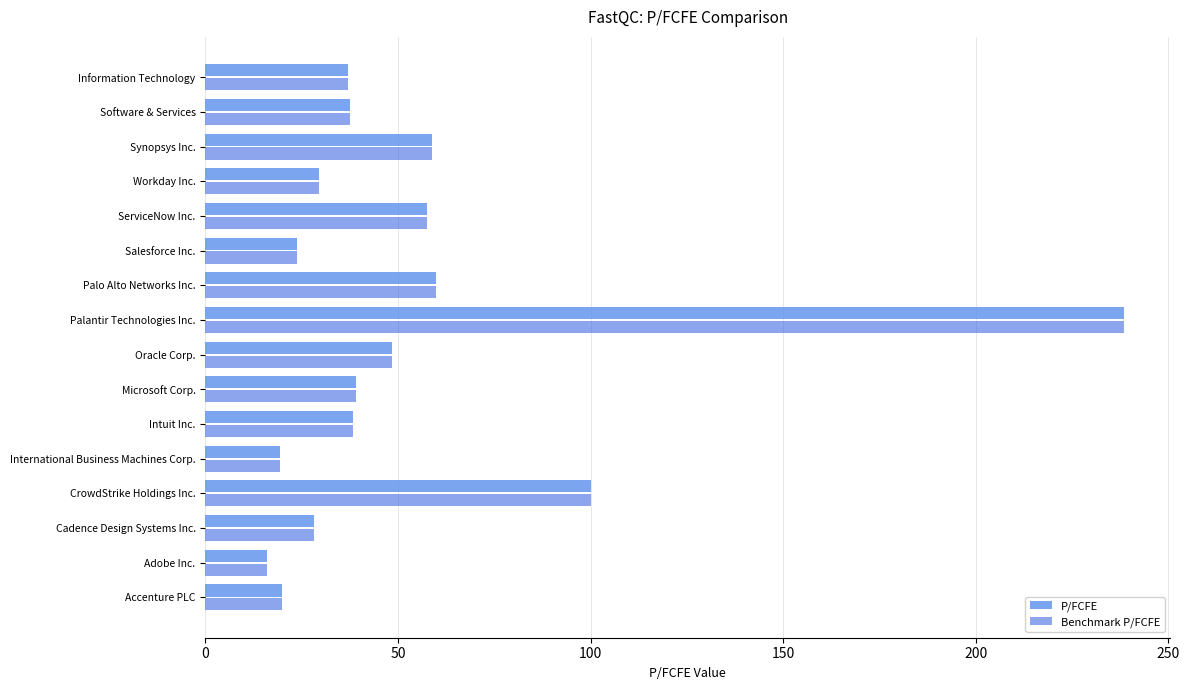

What is the maximum value shown in the chart?

238.6